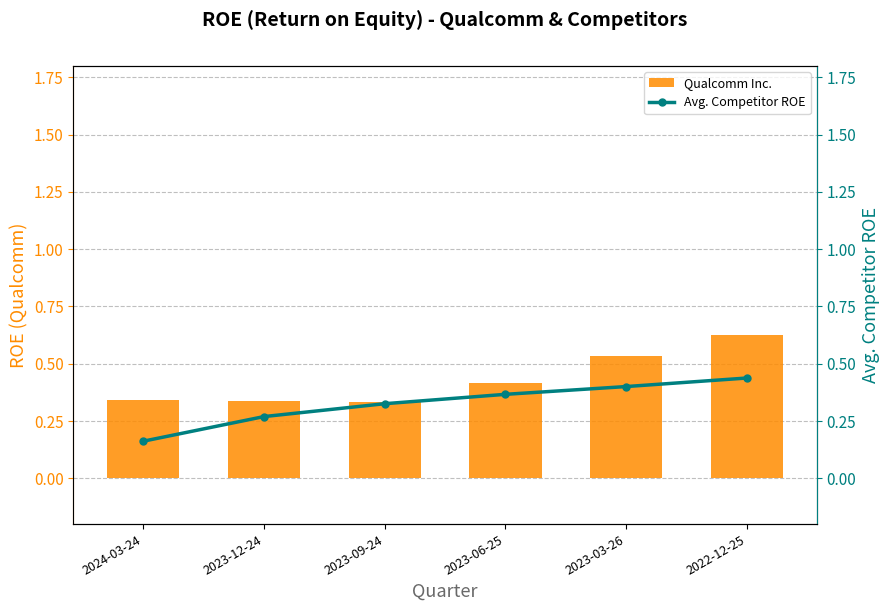

What are all the series names shown in the legend?

Qualcomm Inc., Avg. Competitor ROE